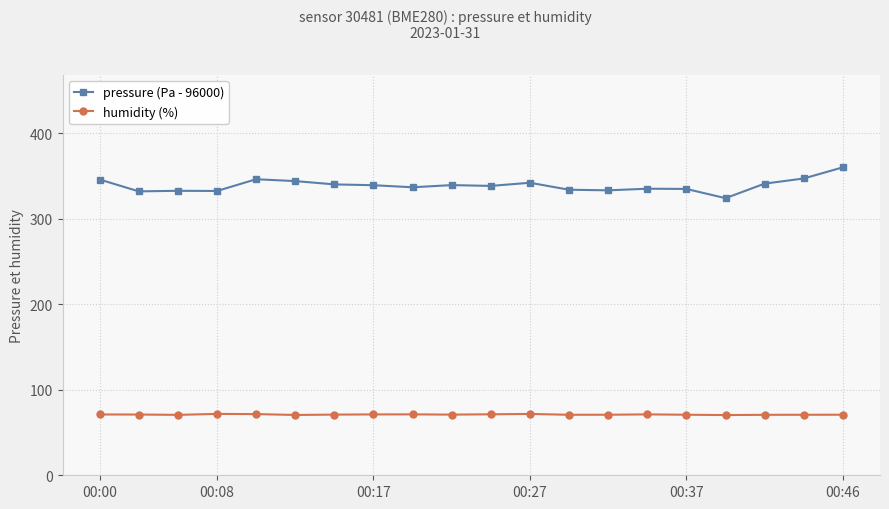

What are all the series names shown in the legend?

pressure (Pa - 96000), humidity (%)